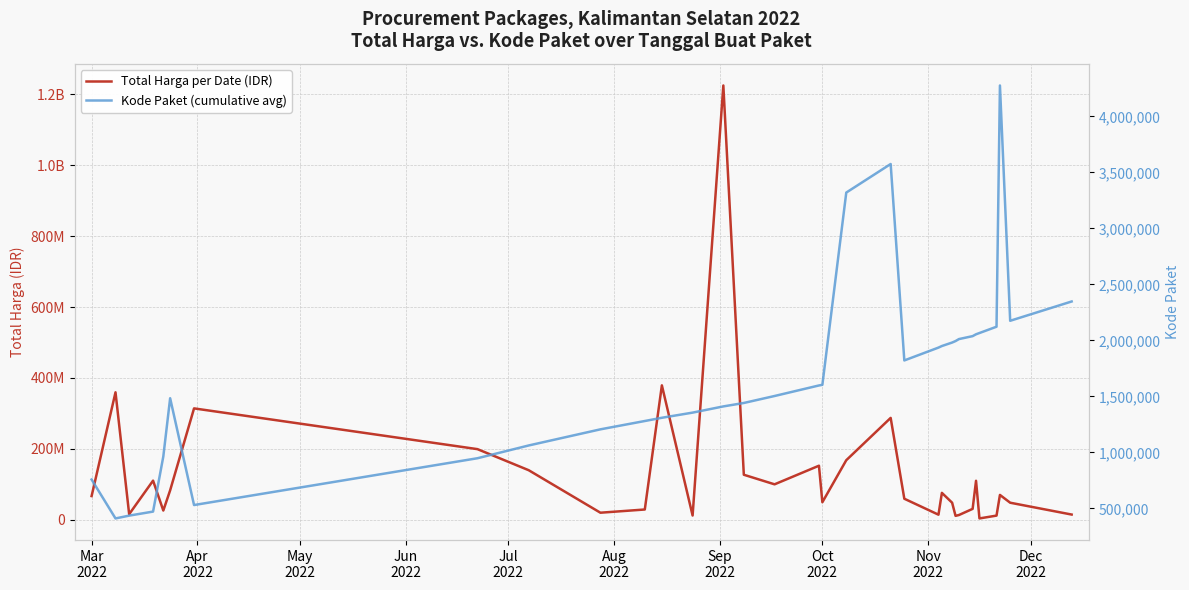

Read the Total Harga per Date (IDR) value at 16.

152477000